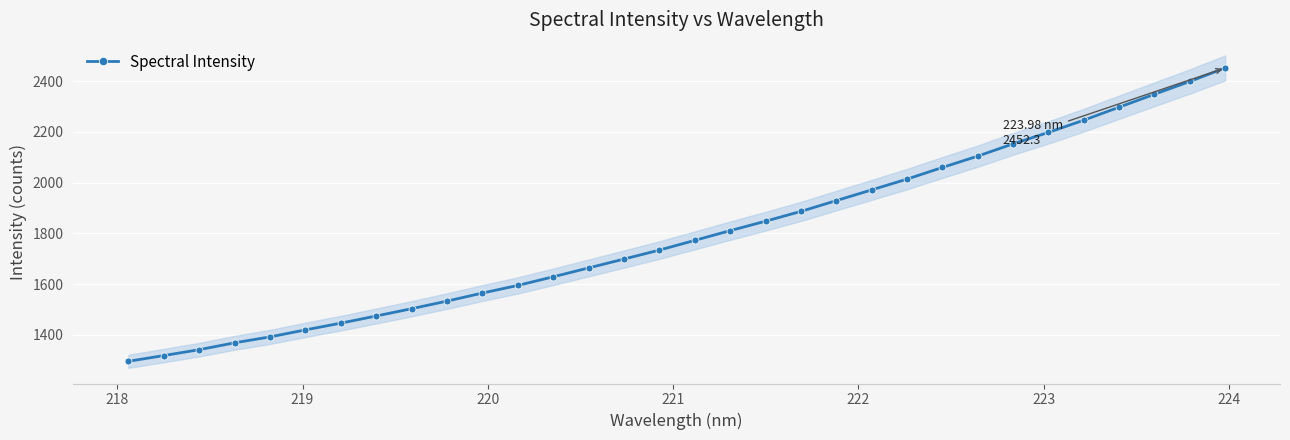

What is the value of the Spectral Intensity point at the 4th from the left?

1368.4